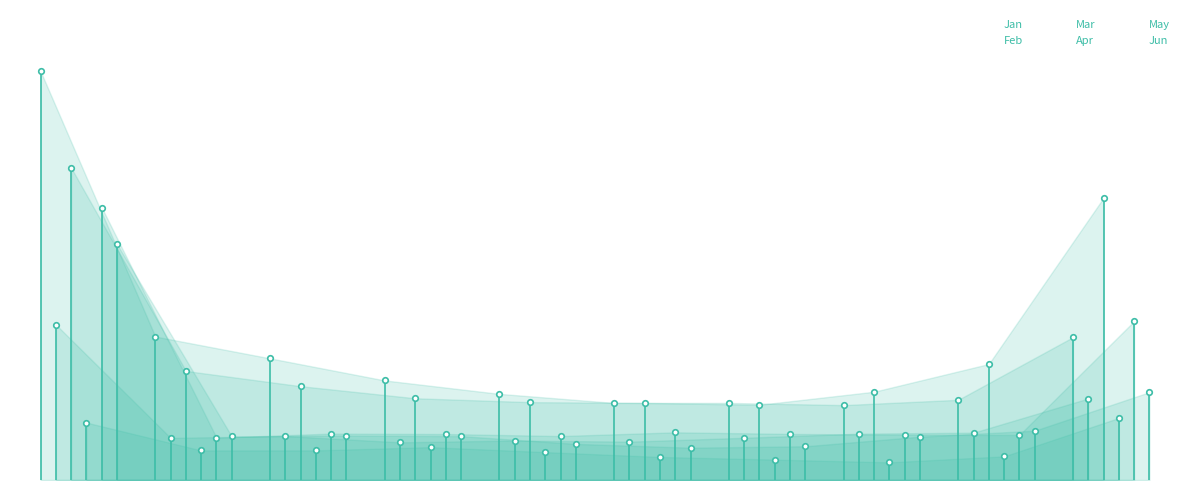

How many data points does each series have?

10